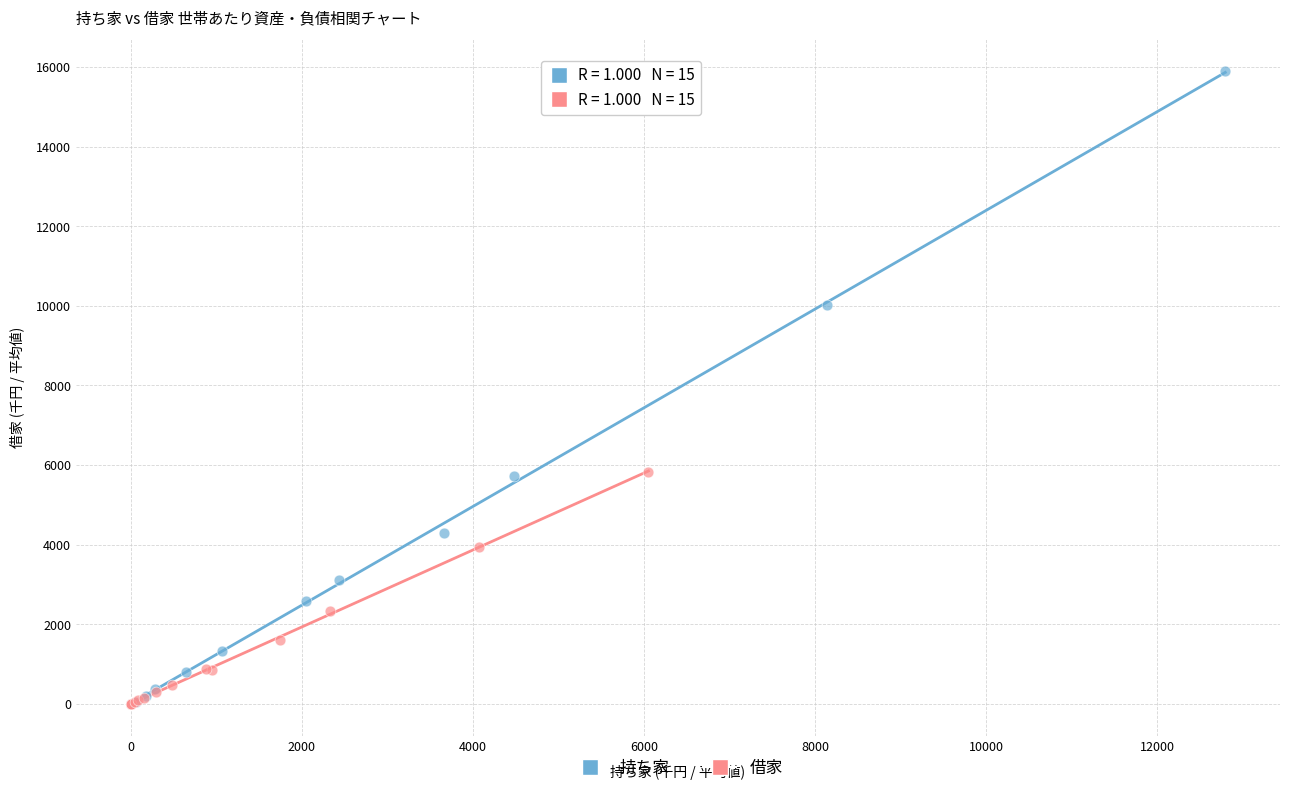

Which series has the largest Y range (max minus min)?

持ち家